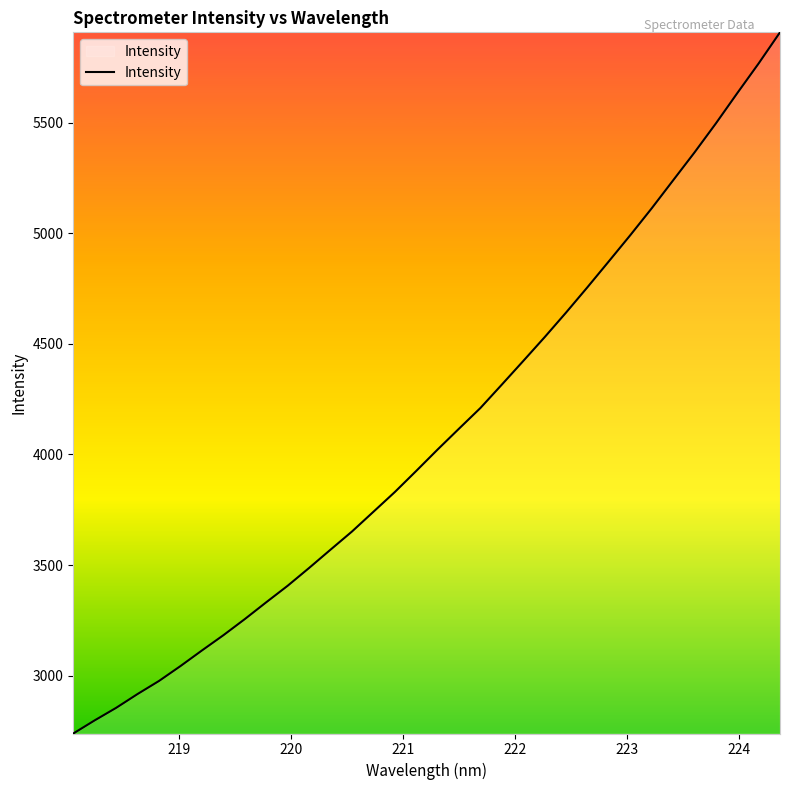

Is this an area chart (filled region under the line)?

No